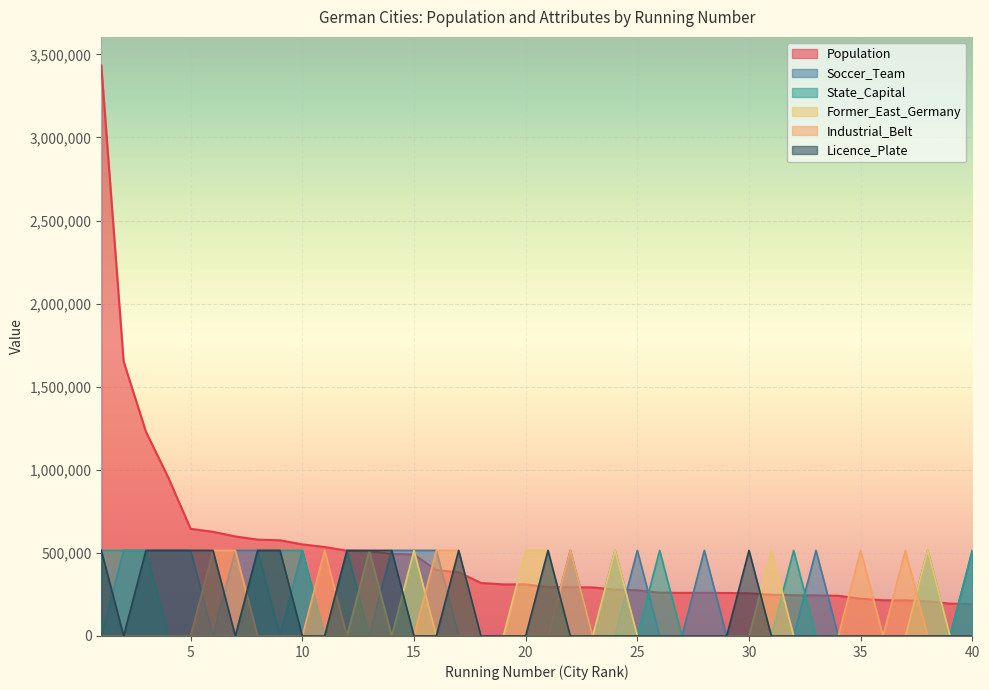

Count the number of categories in the chart.

40